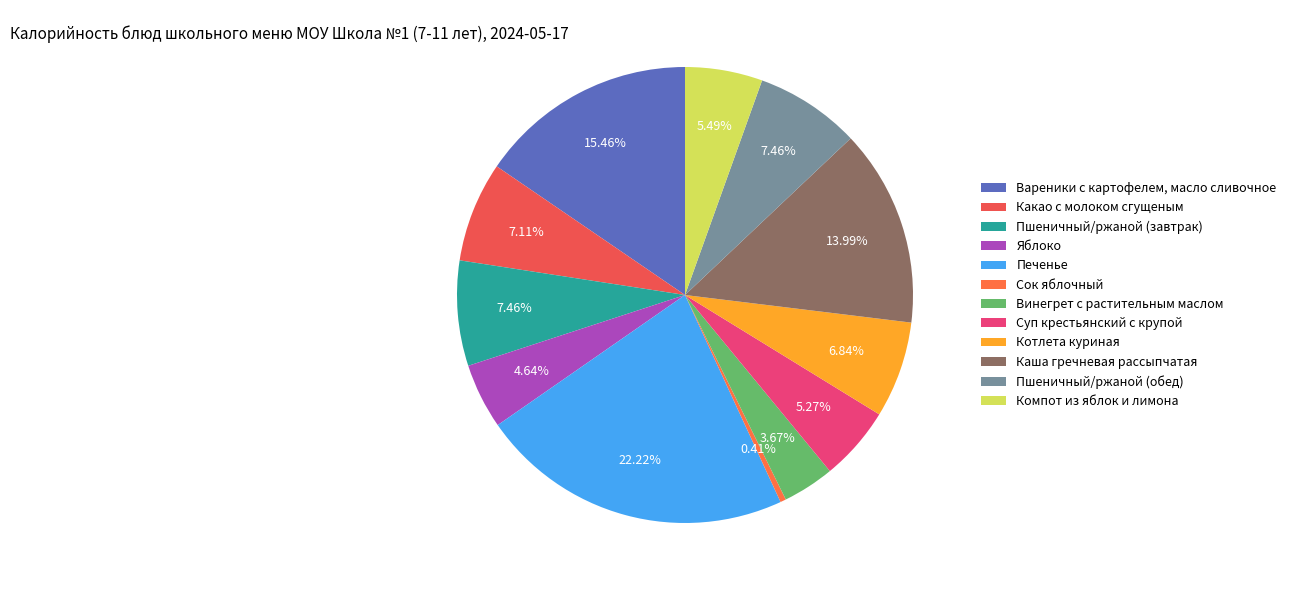

What percentage do Каша гречневая рассыпчатая and Какао с молоком сгущеным together represent?

21.1%